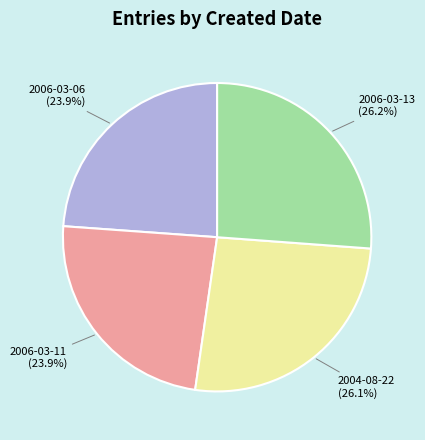

The 2004-08-22 slice represents 35% of the pie. True or false?

False